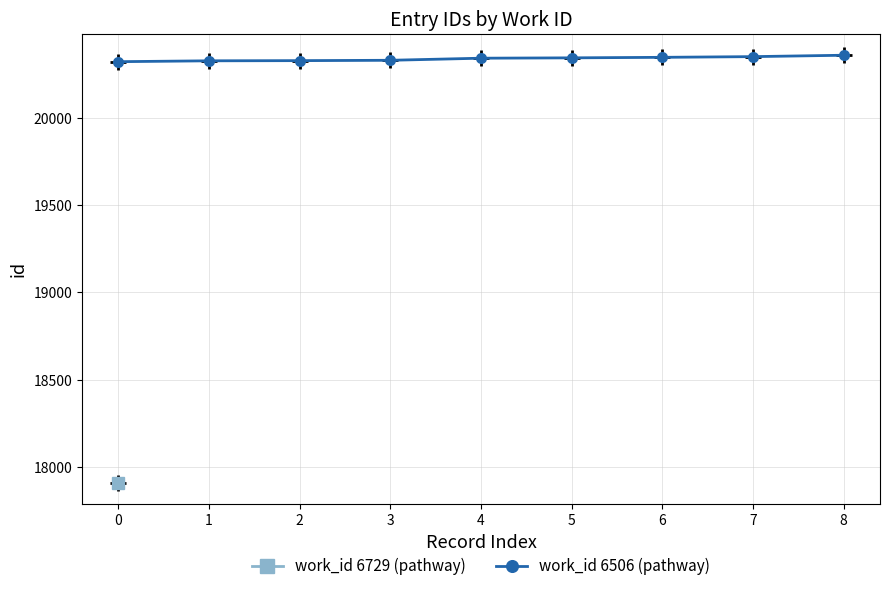

How many values in the work_id 6506 (pathway) series are below 20345?

4